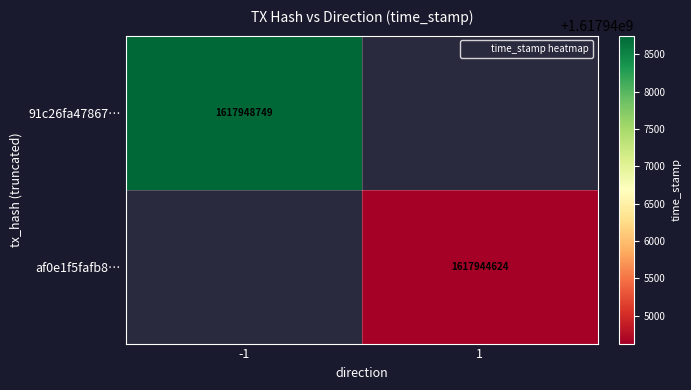

How many data points does each series have?

2